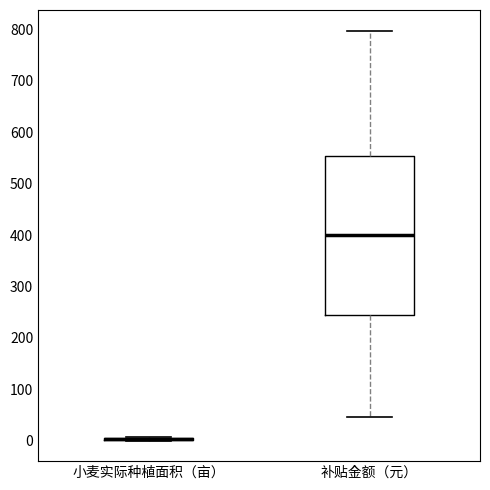

Reading left to right, transcribe this box plot: for each box, give where its median line is, the range the box spans, and where its two whiskers end, as read against the y-axis. The values are not printed on the chart, so give them approximately, as read against the axis.

小麦实际种植面积（亩）: box collapsed to a line at 0, whiskers 0 to 10
补贴金额（元）: median 400, box 240 to 550, whiskers 50 to 800